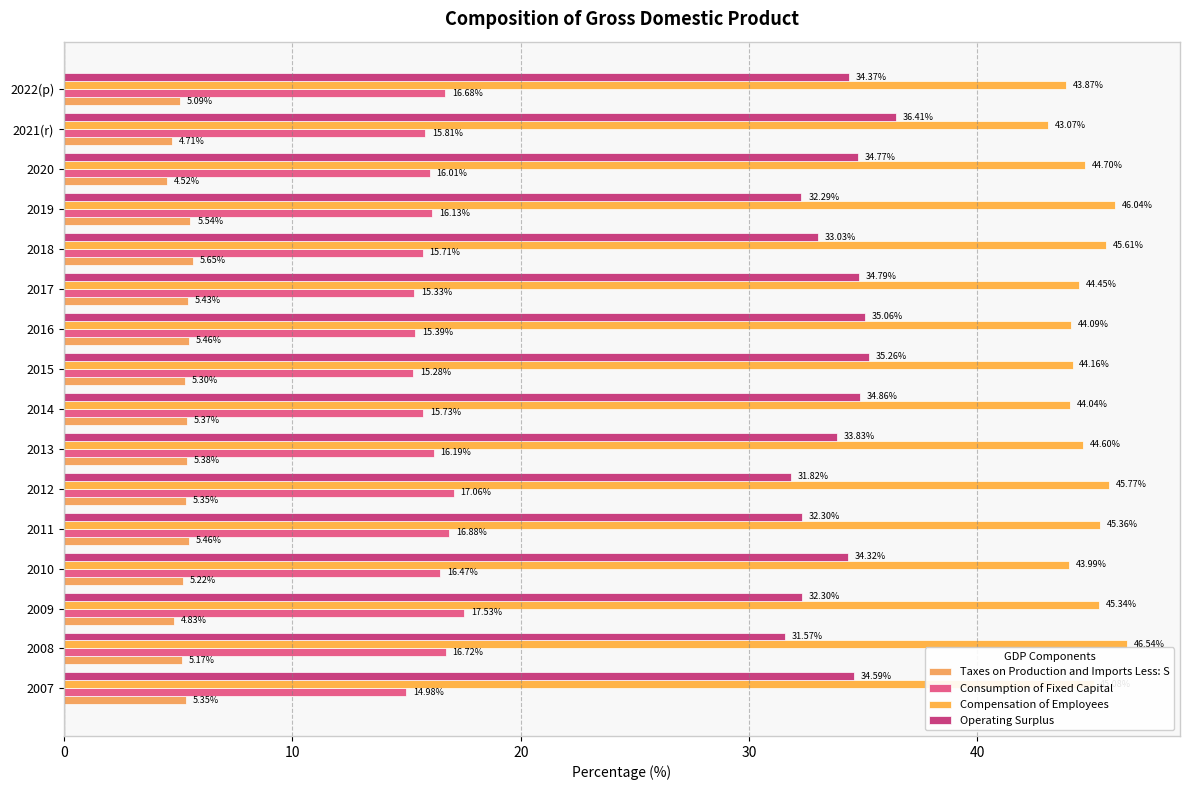

At which label is Taxes on Production and Imports Less: S closest to 5?

2022(p)